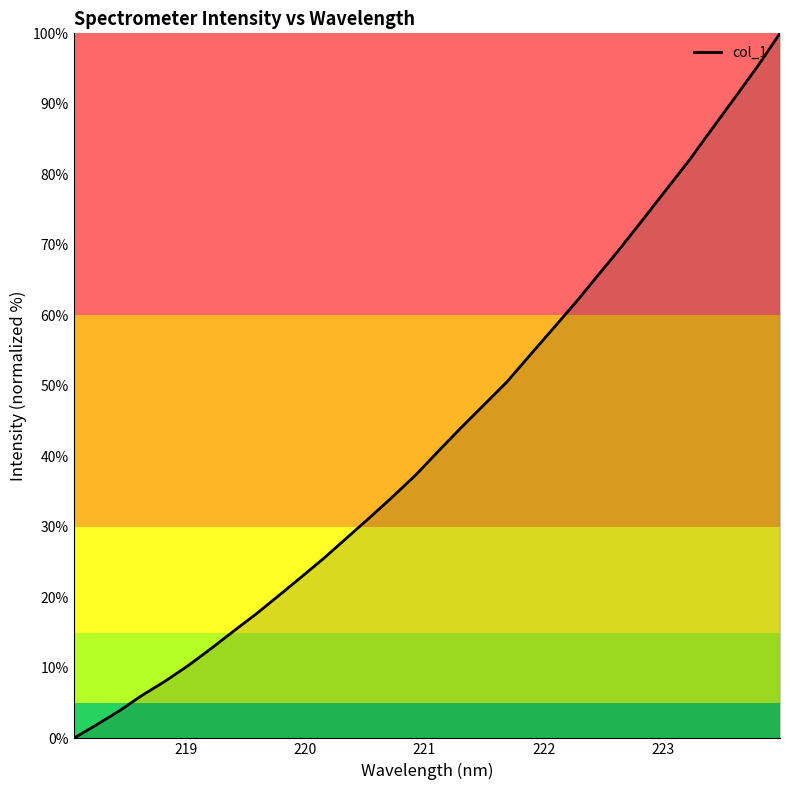

What is the greatest value displayed?

100.0